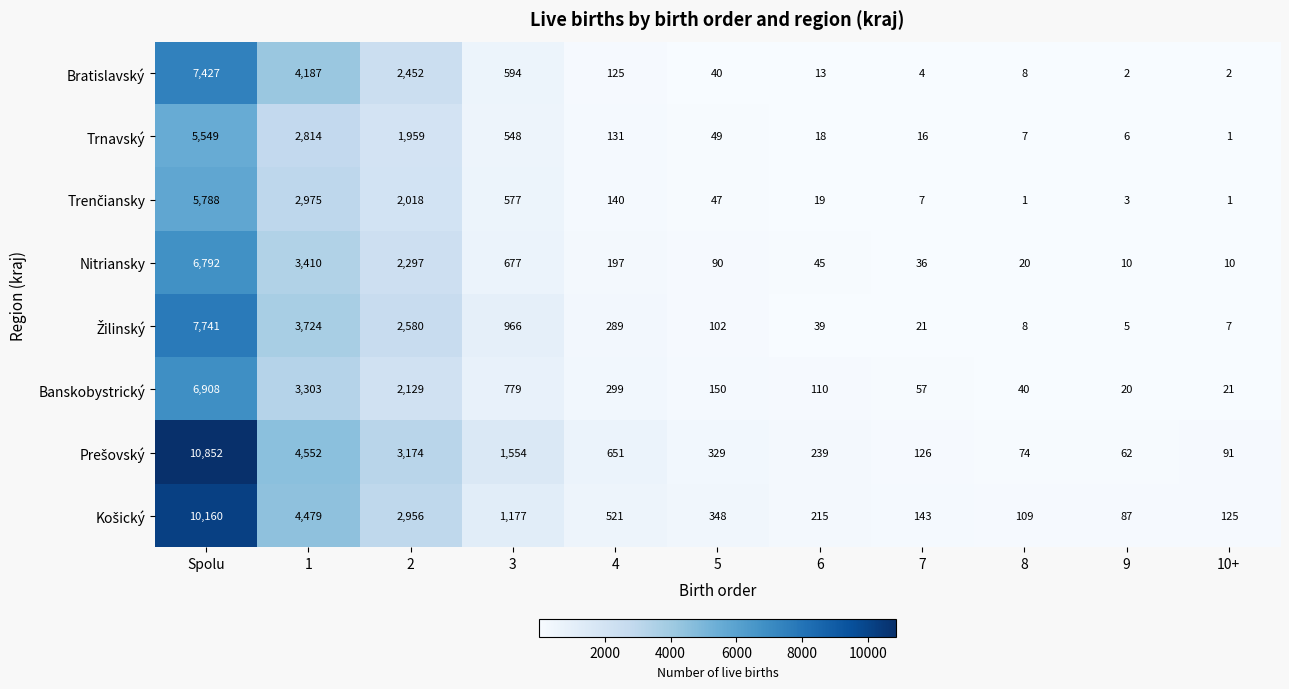

What is the sum of the Banskobystrický values at 10+ and 1?

3324